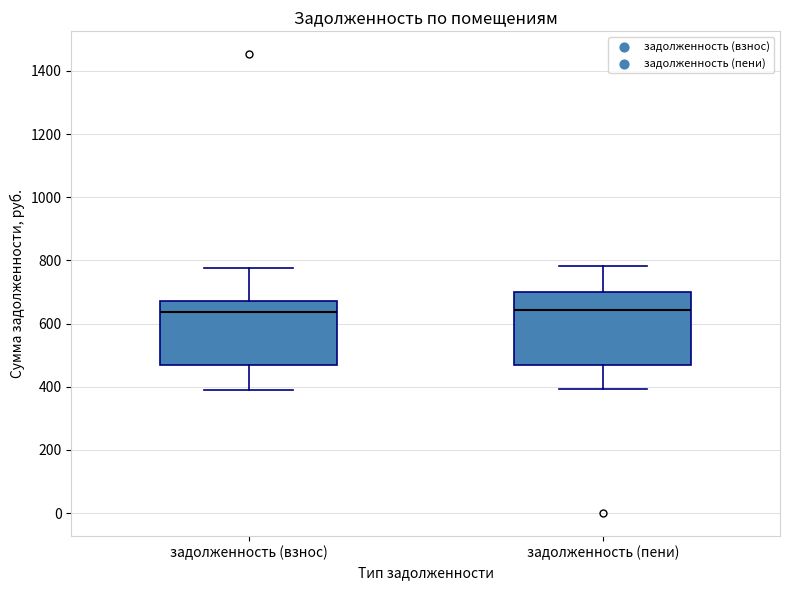

Reading left to right, transcribe this box plot: for each box, give where its median line is, the range the box spans, and where its two whiskers end, as read against the y-axis. The values are not printed on the chart, so give them approximately, as read against the axis.

задолженность (взнос): median 640, box 480 to 680, whiskers 400 to 780
задолженность (пени): median 640, box 480 to 700, whiskers 400 to 780